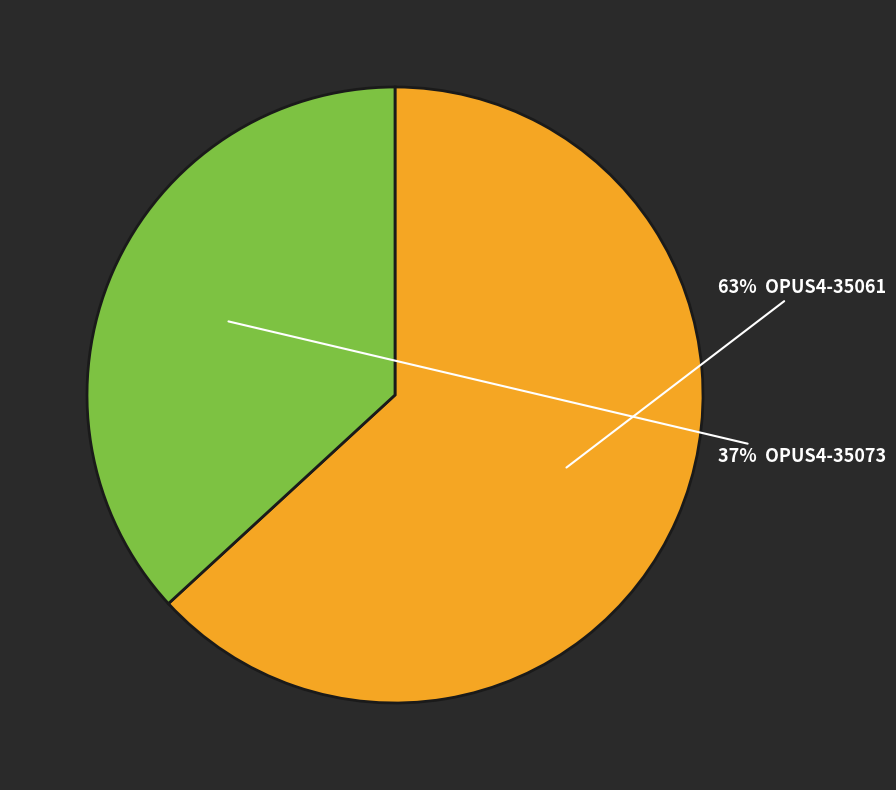

To the nearest percent, what is the difference between the largest and smallest slice percentages?

26%